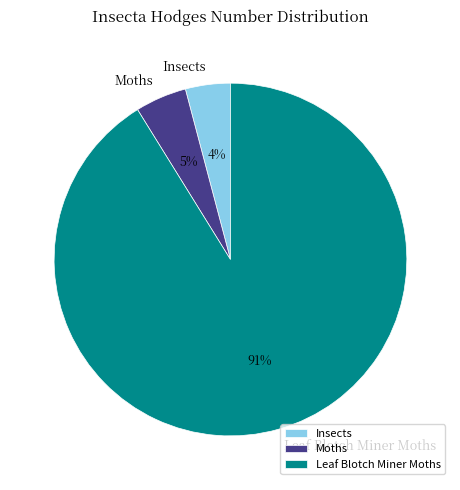

To the nearest percent, what percentage of the pie is Insects?

4%